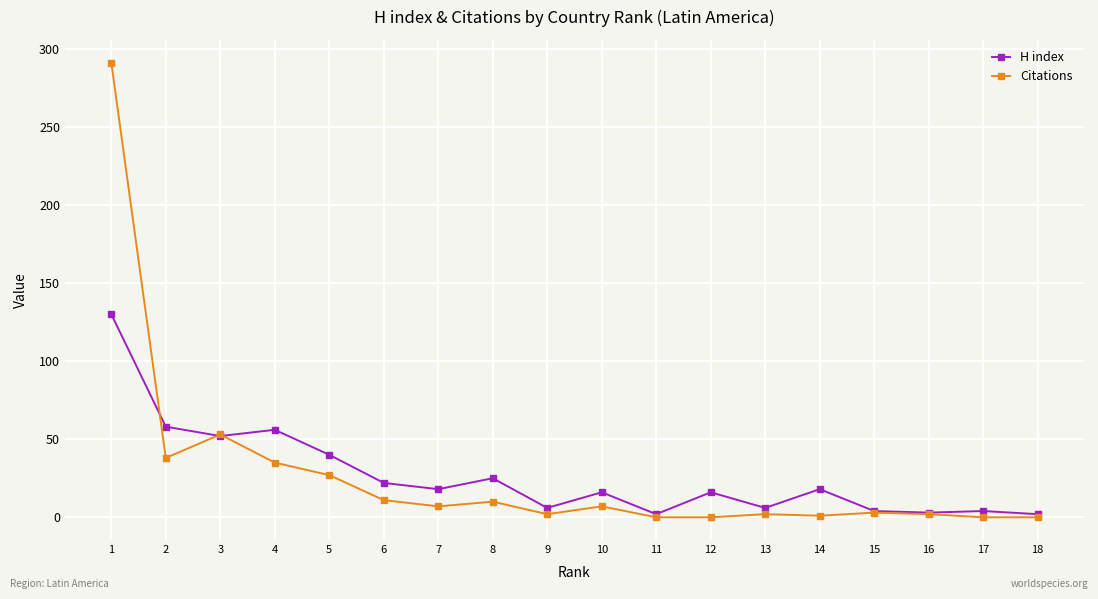

How many lines are shown in the chart?

2